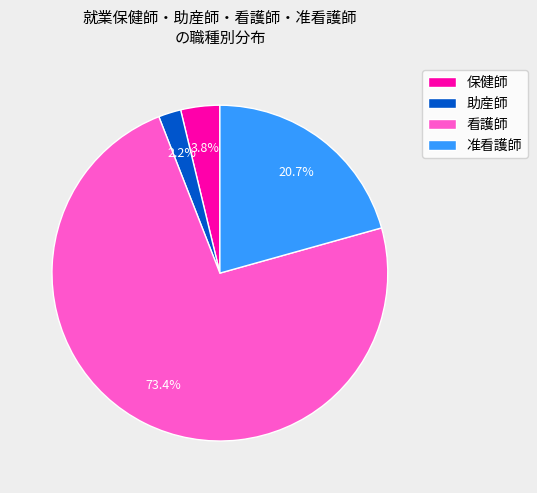

Rank the categories by value from lowest to highest.

助産師, 保健師, 准看護師, 看護師